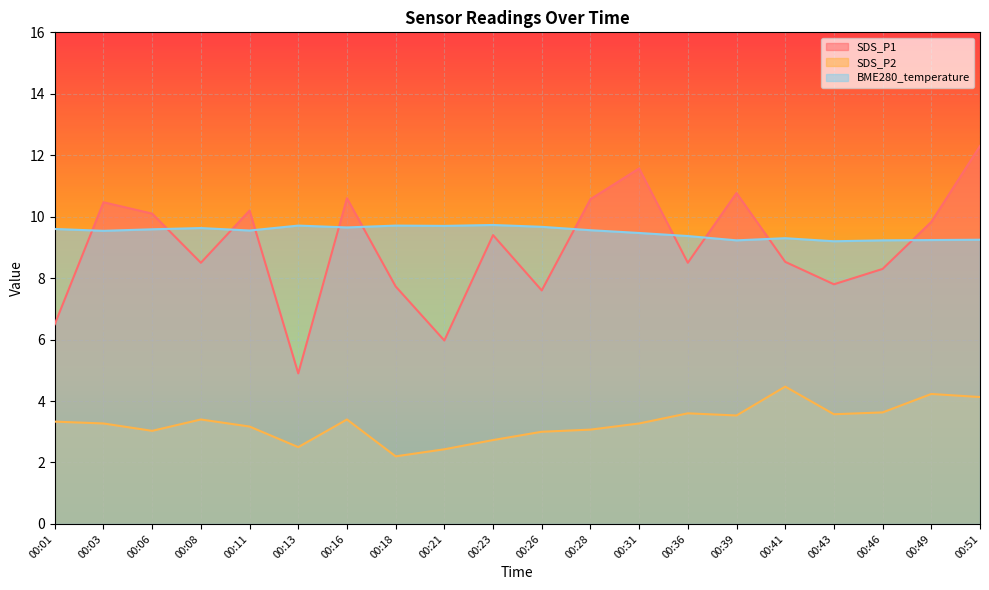

What is the value of the BME280_temperature point at the 7th from the left?

9.7